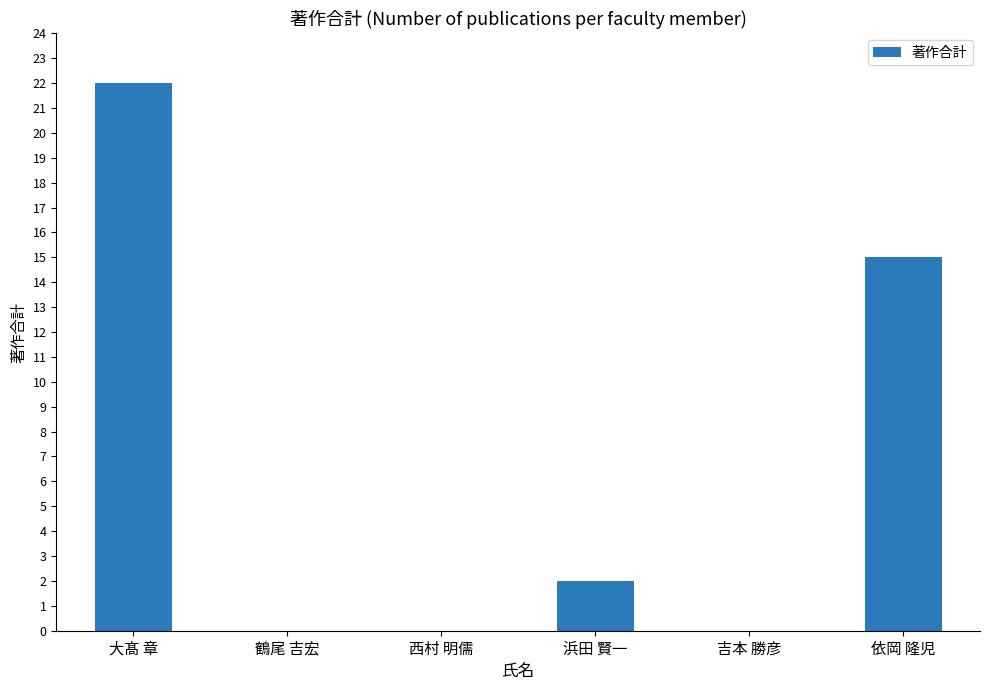

What is the sum of all values?

39